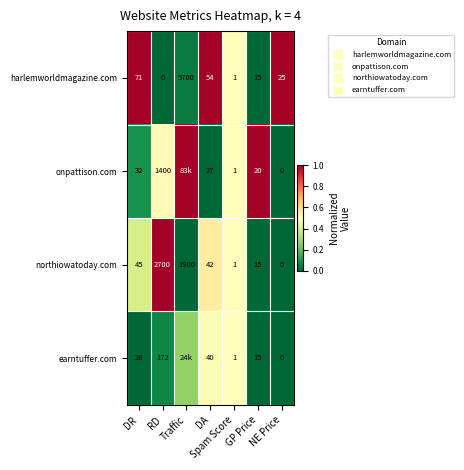

How many series are shown in this chart?

4